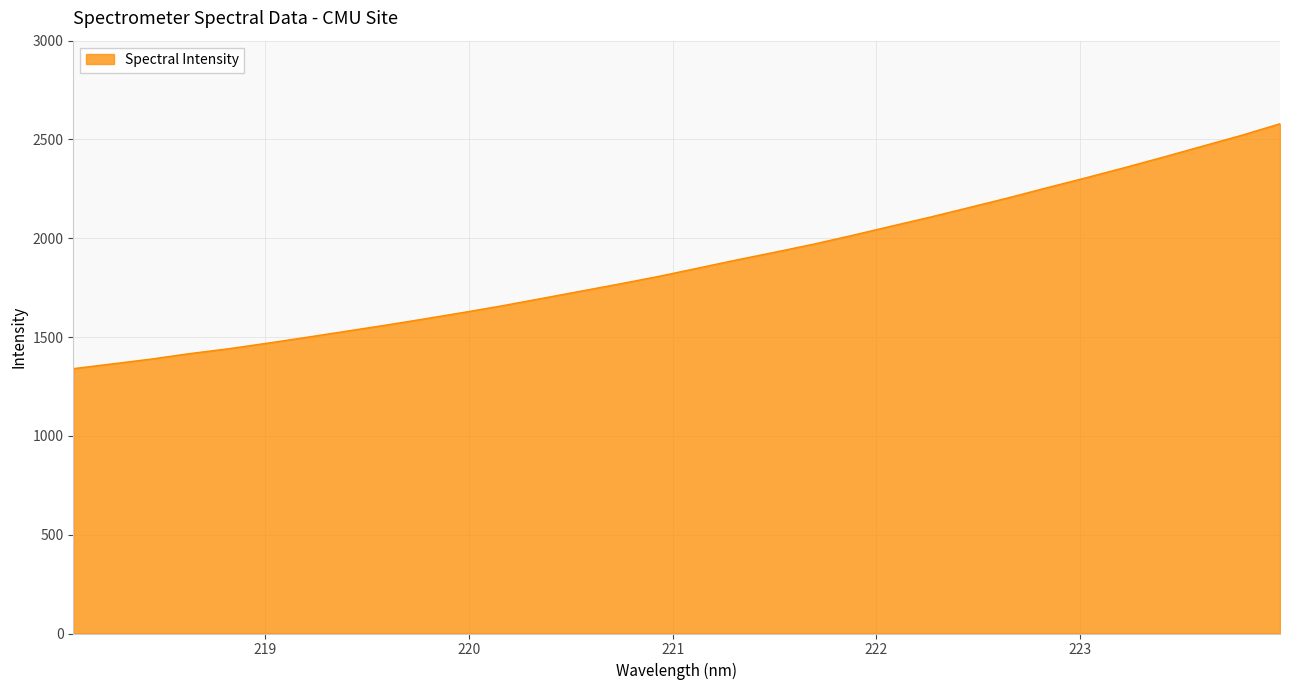

True or false: the data has more than 1 interior local peaks.

False